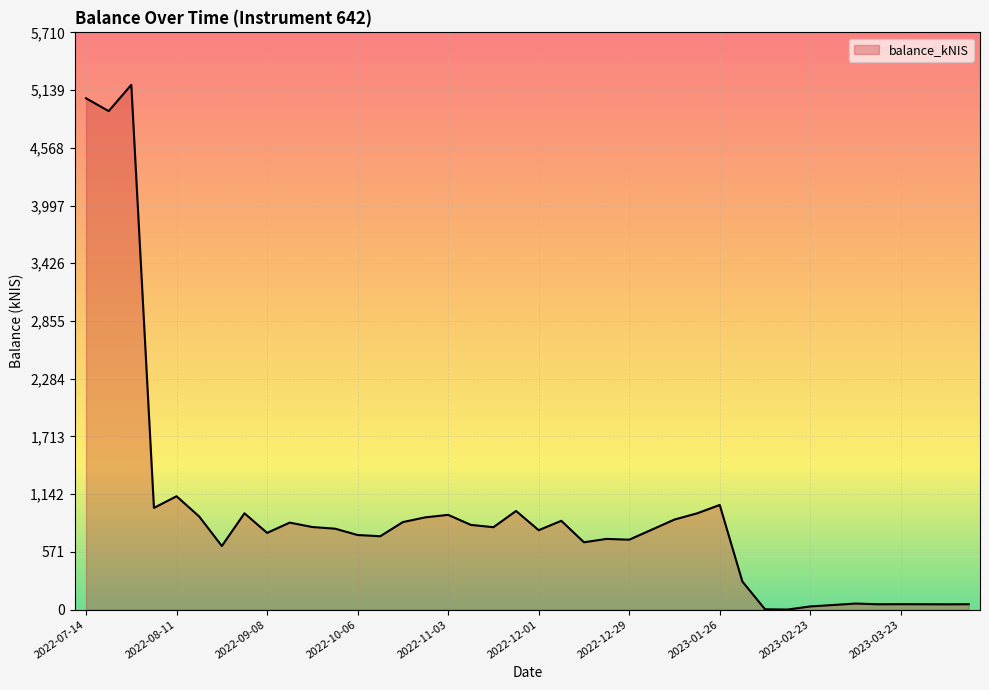

What is the maximum value shown in the chart?

5190.7